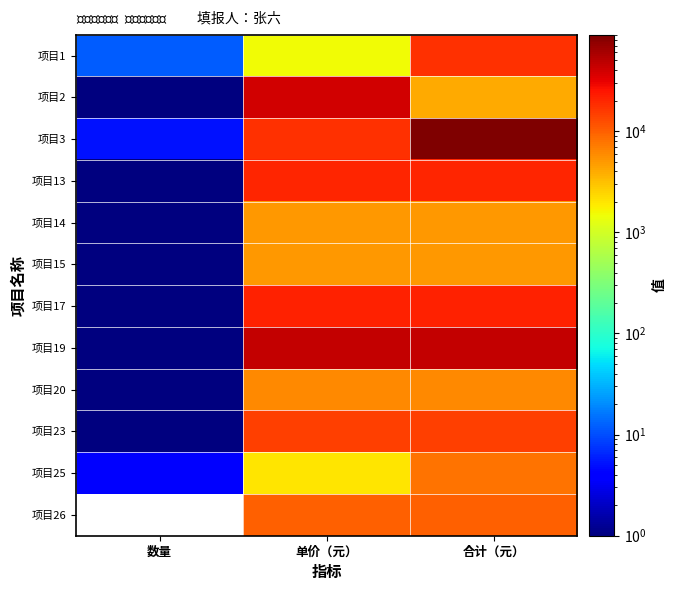

At which label does 项目1 reach its minimum?

数量